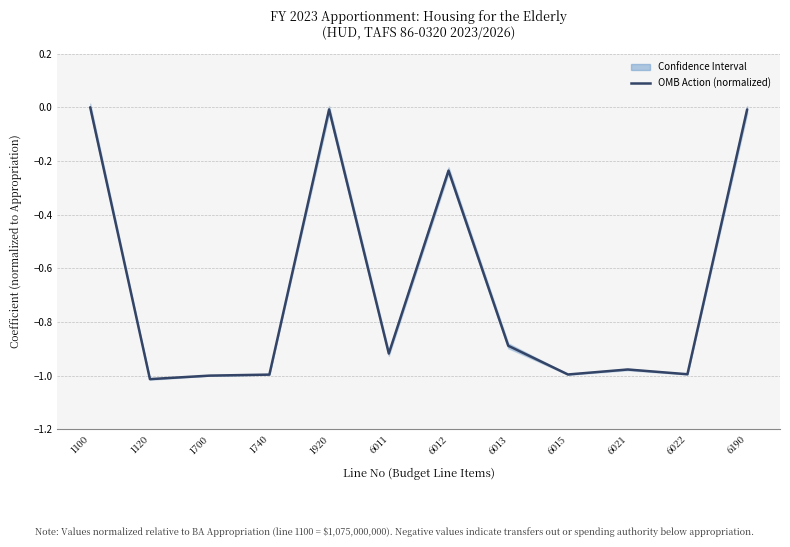

Rank the categories by value from lowest to highest.

1120, 1700, 1740, 6015, 6022, 6021, 6011, 6013, 6012, 1920, 6190, 1100